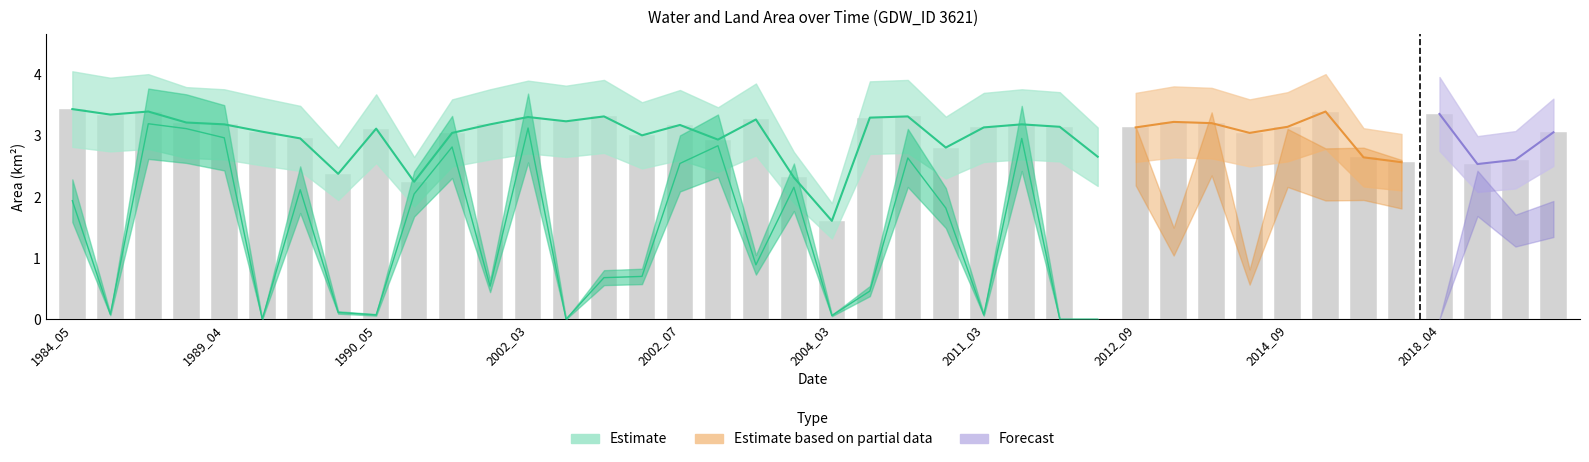

At which label does waterArea first exceed 3?

1984_05